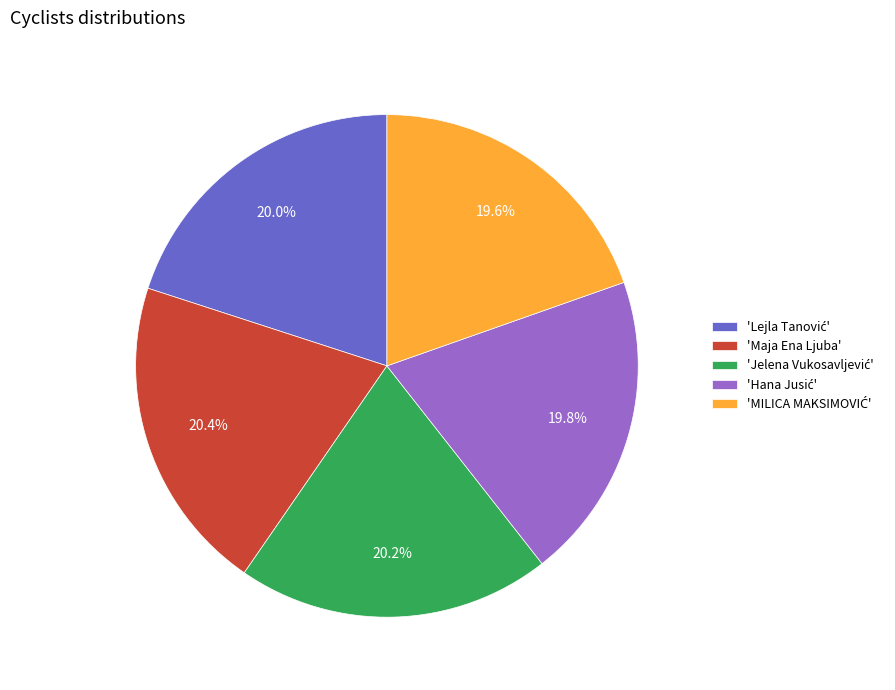

How many segments does this pie chart have?

5